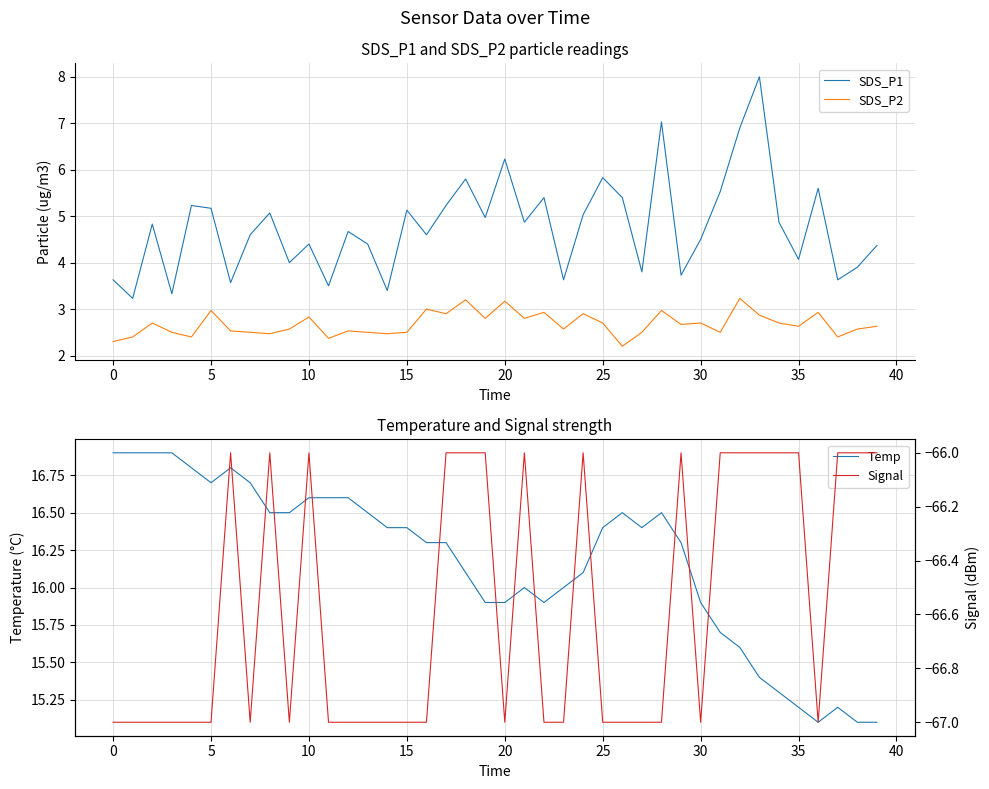

What is the difference between the second highest and minimum values in the SDS_P1 series?

3.8